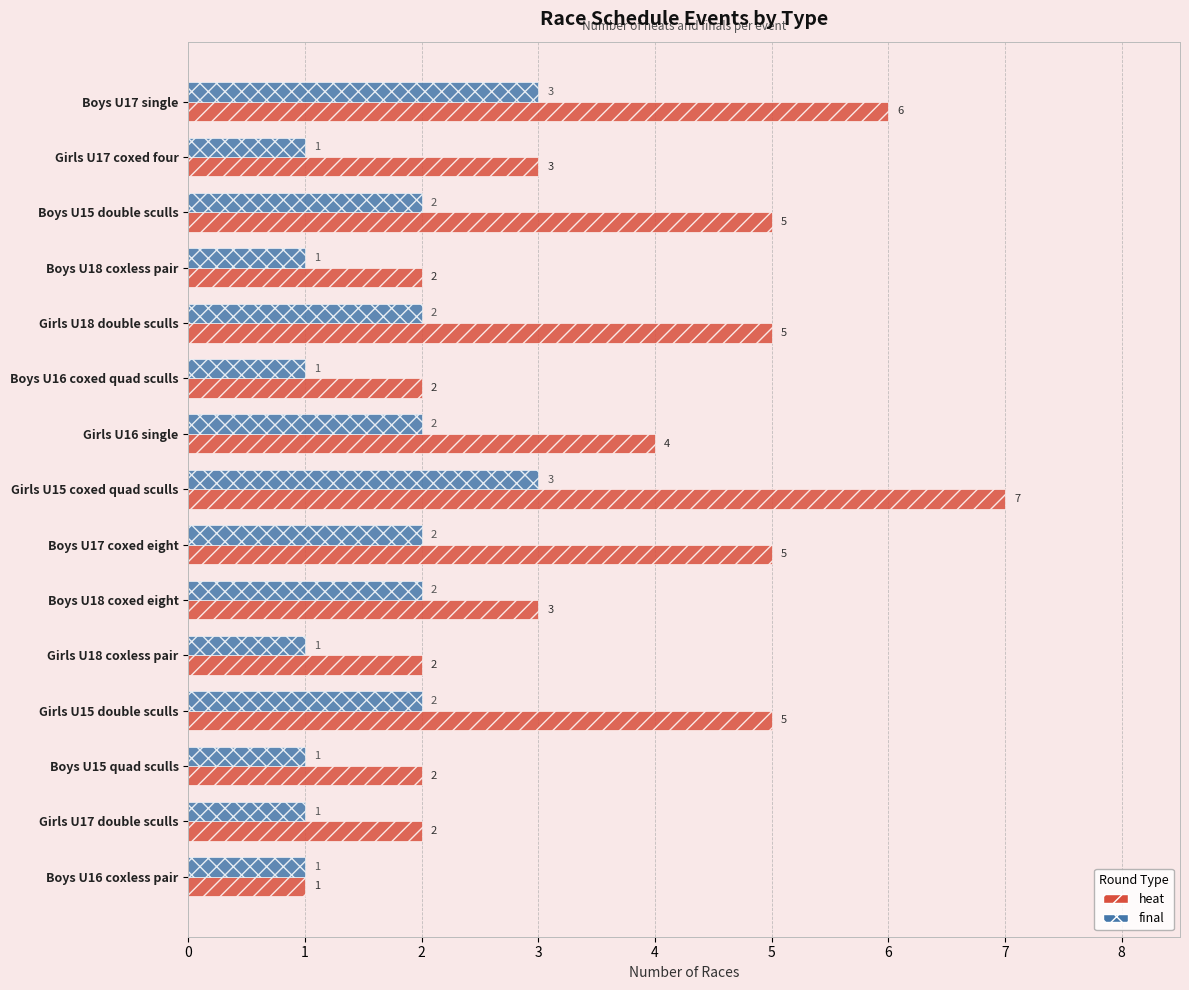

At which category is the sum across all series the highest?

Girls U15 coxed quad sculls